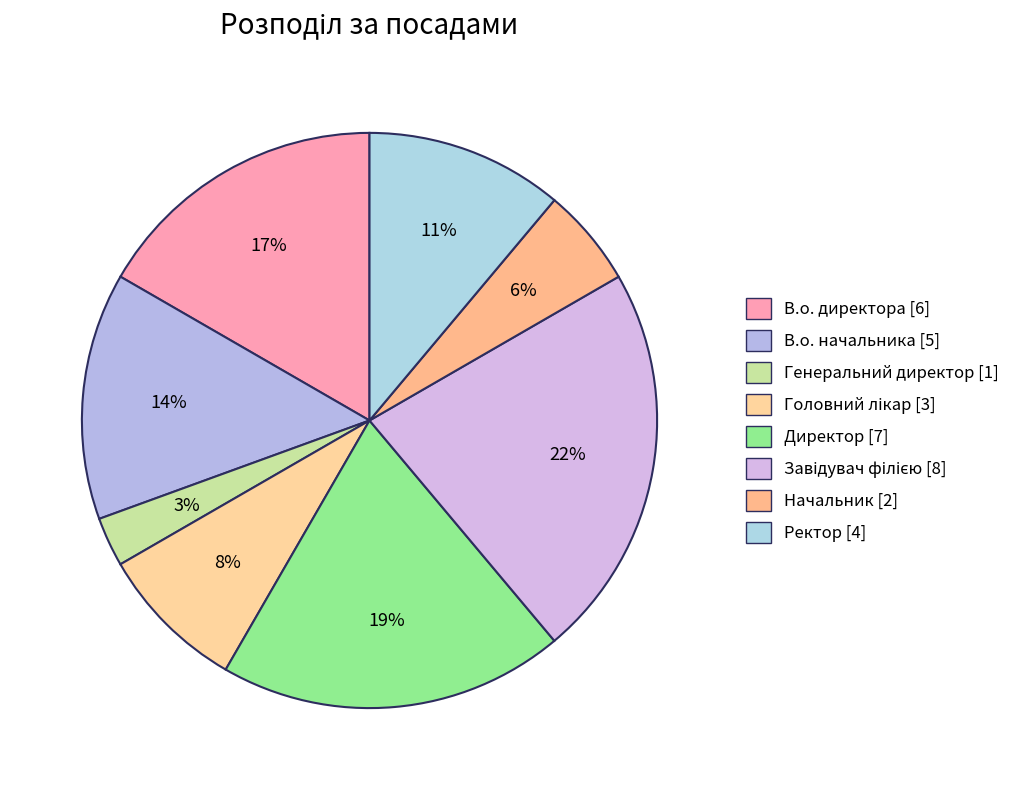

How many segments does this pie chart have?

8